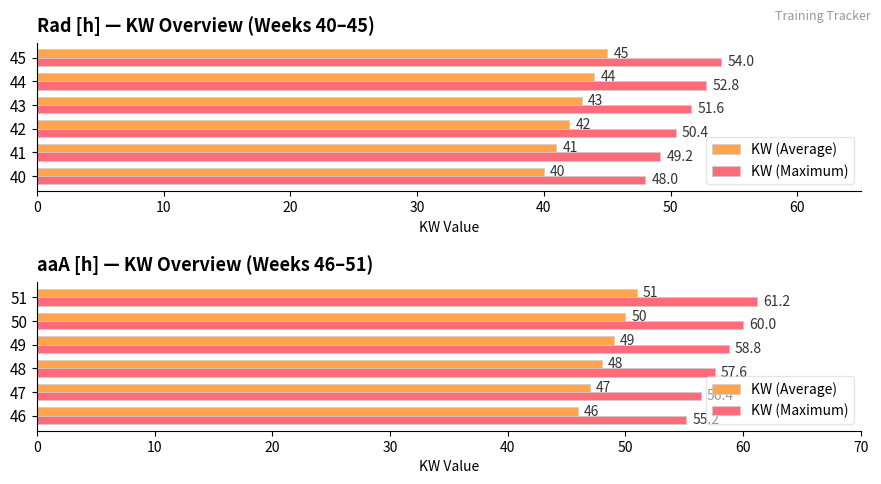

What is the value of the KW (Average) bar at the 6th from the left?

51.0